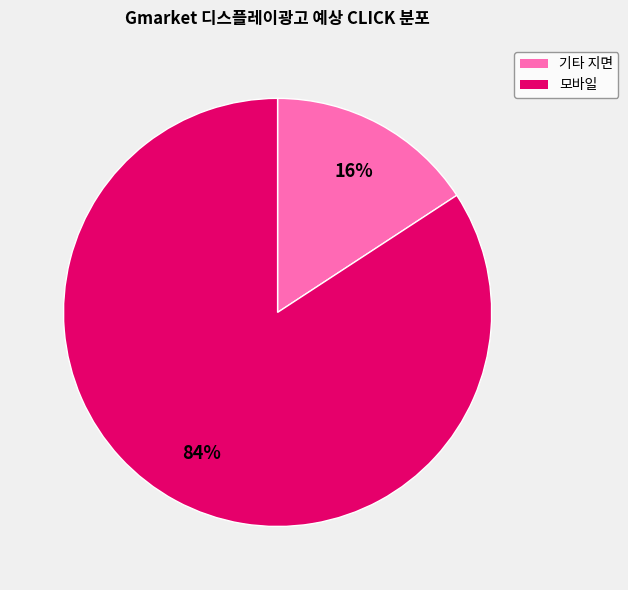

Count the number of slices in the pie.

2